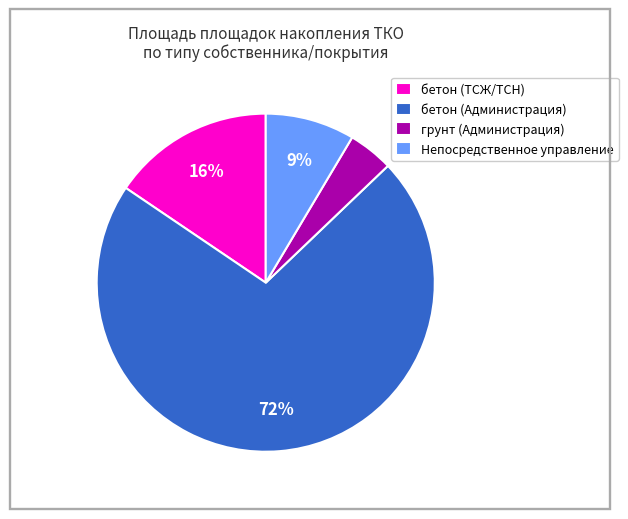

Which has a higher value, бетон (Администрация) or бетон (ТСЖ/ТСН)?

бетон (Администрация)